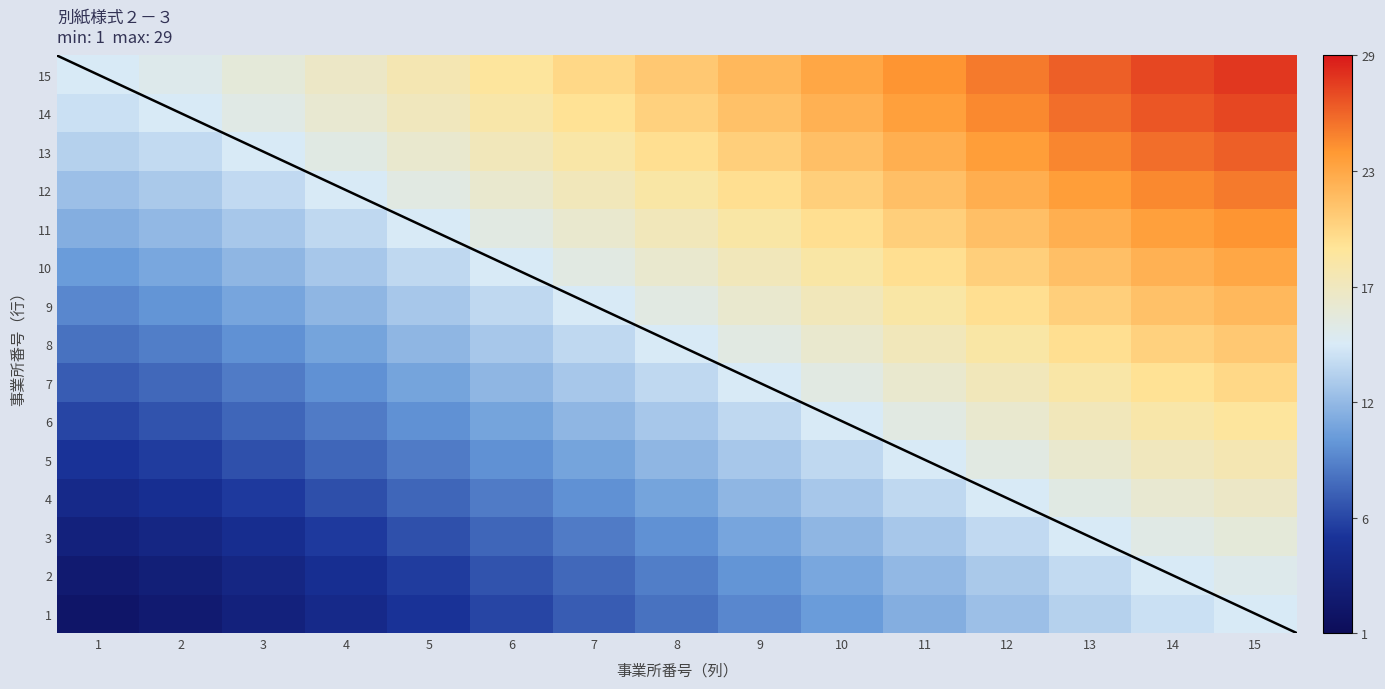

Between 1 and 2, which series saw the biggest shift?

Row 11